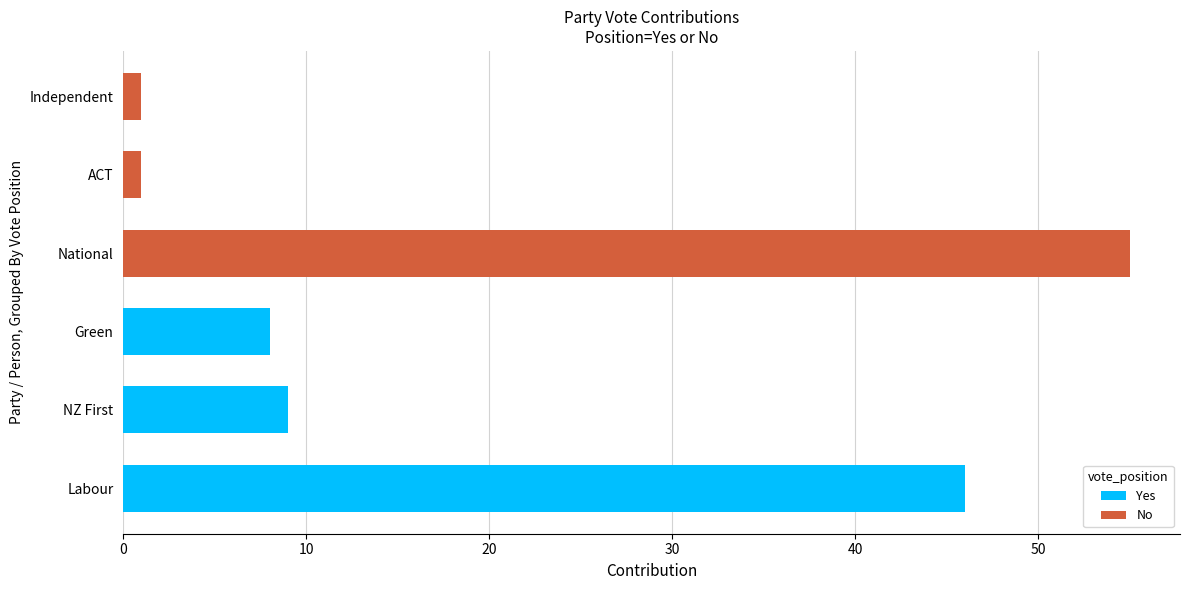

What is the total value across all series at Labour?

46